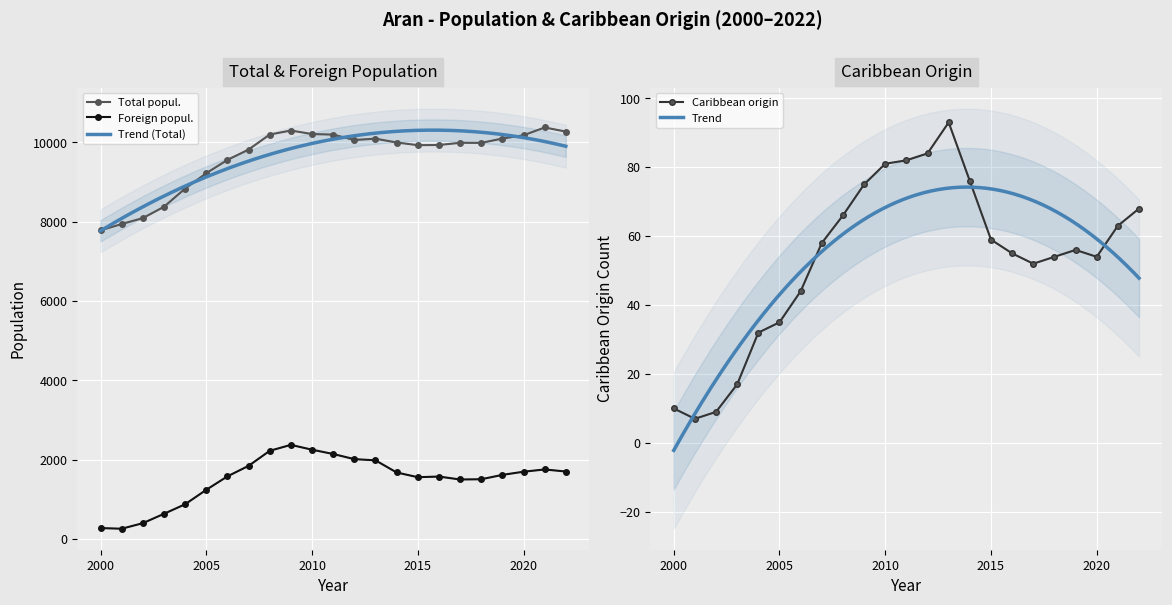

What is the lowest value of the Foreign popul. series?

257